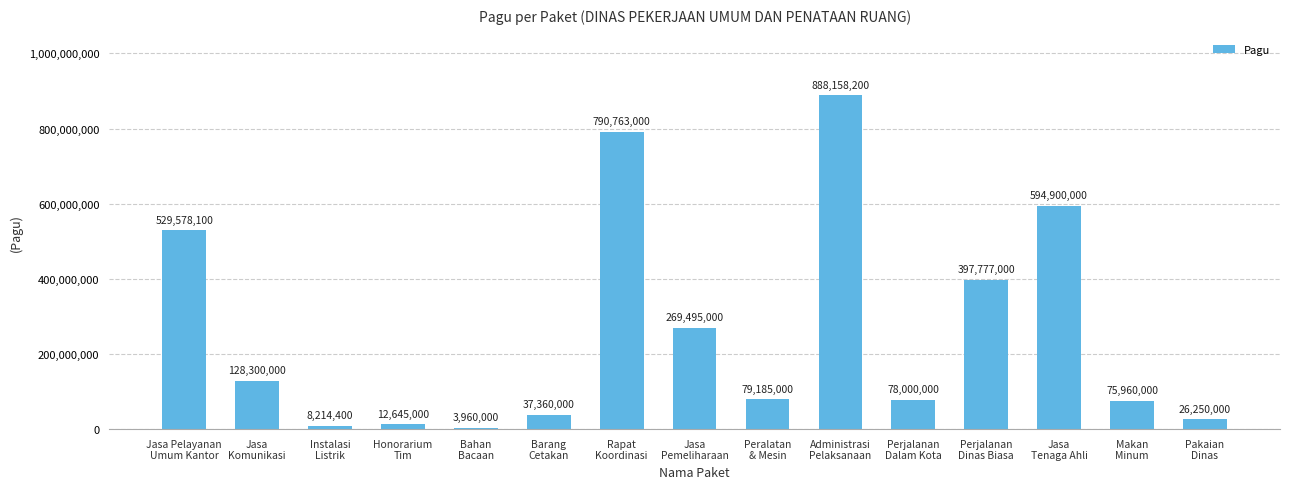

What is the label of the 4th bar from the left?

Honorarium
Tim